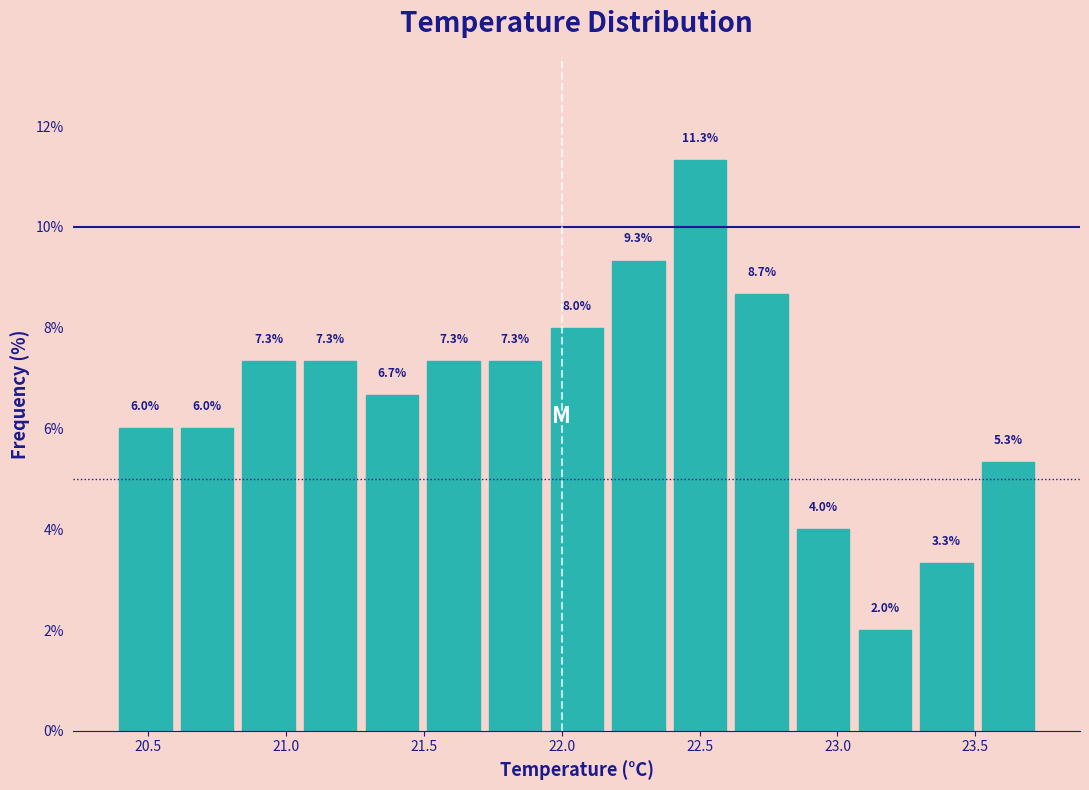

Which range on the x-axis has the tallest bar?

22.40 to 22.60